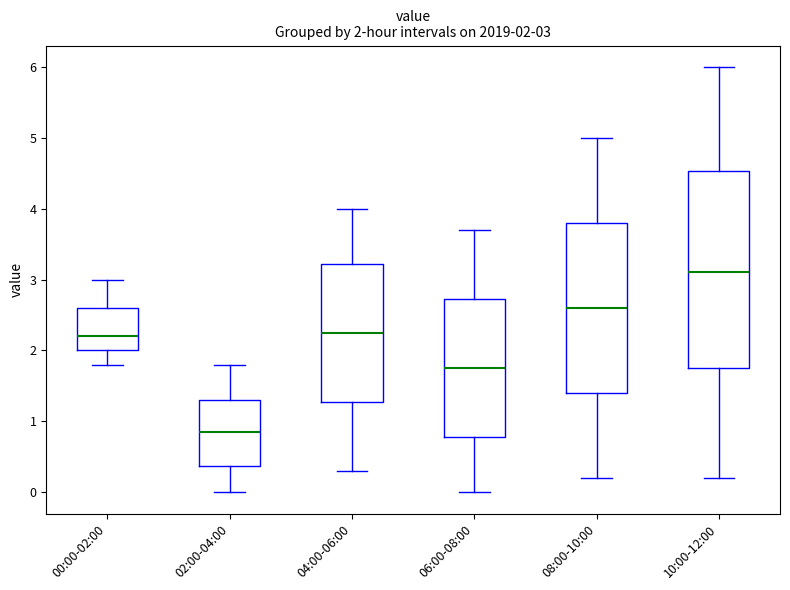

Which box is the tallest, from its lower edge to its upper edge?

10:00-12:00